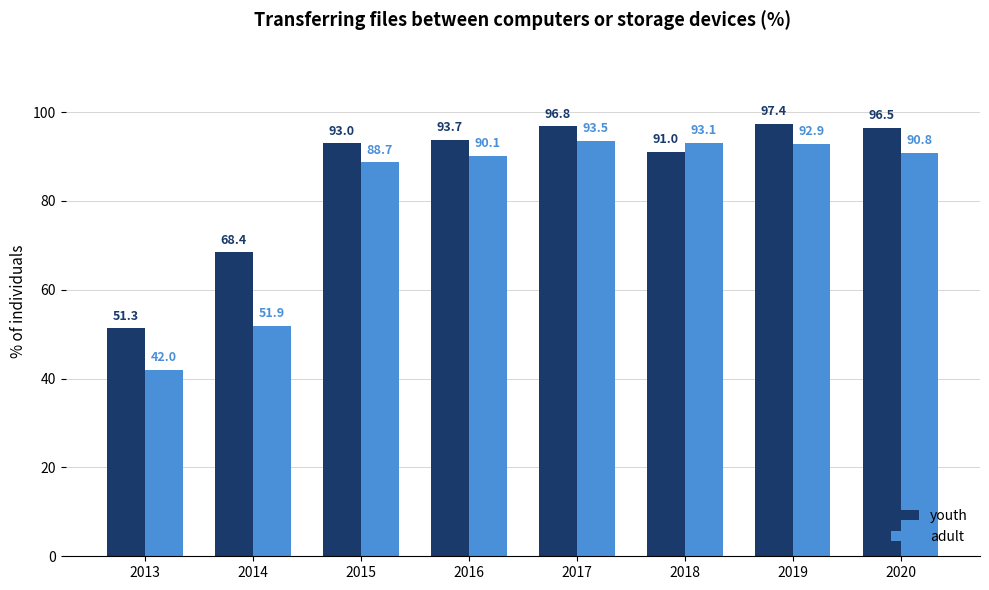

The value of youth at 2016 is 61.1. True or false?

False